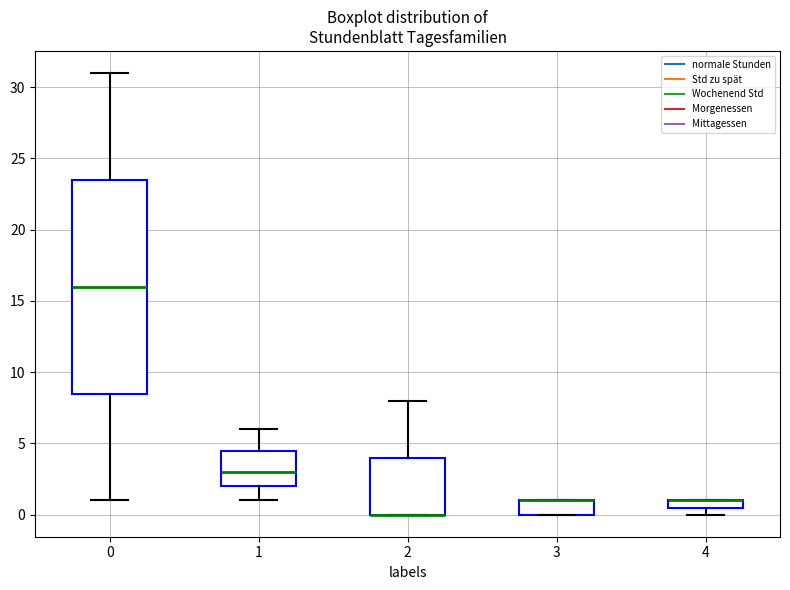

Where does the lower whisker of the box at x = 1 end on the y-axis? The values are not printed on the chart, so give them approximately, as read against the axis.

1.0